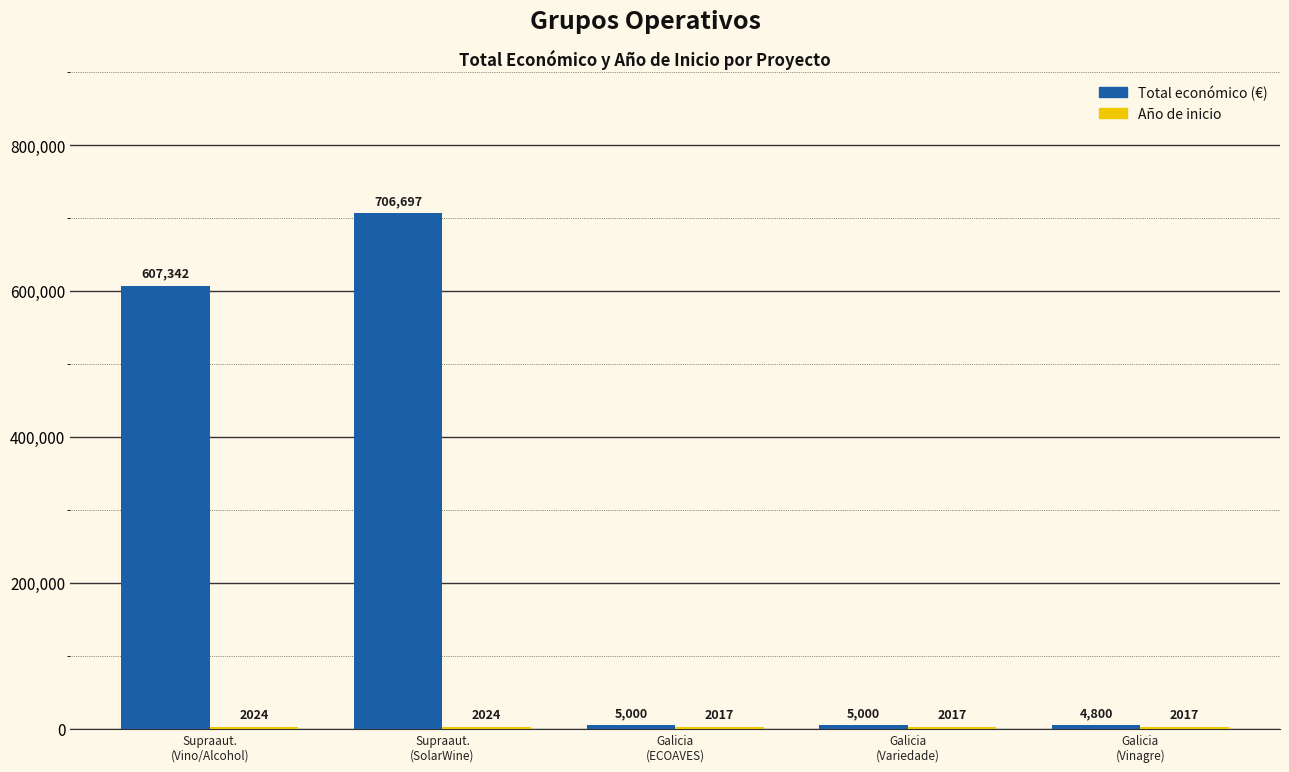

What is the greatest value displayed?

706697